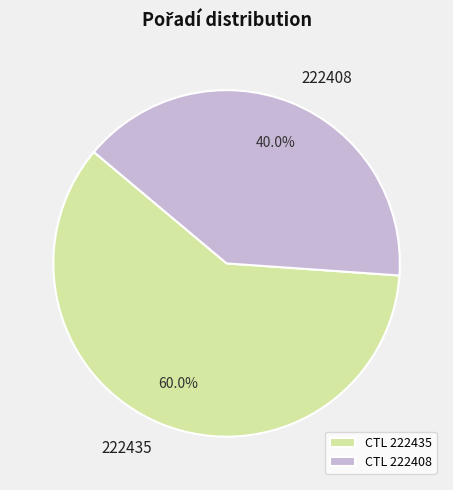

Between 222435 and 222408, which is larger?

222435